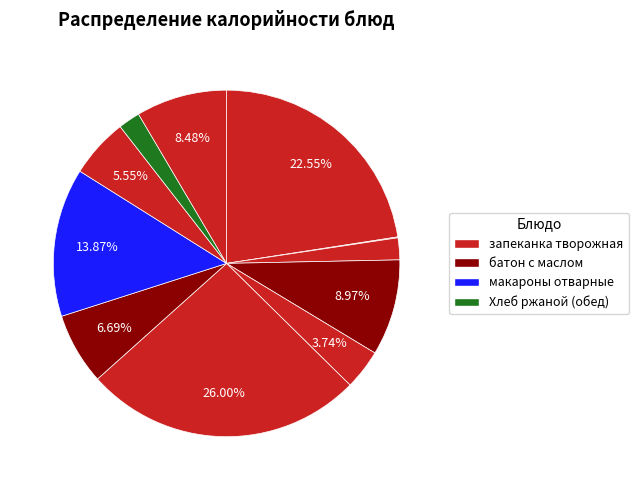

How many segments does this pie chart have?

11